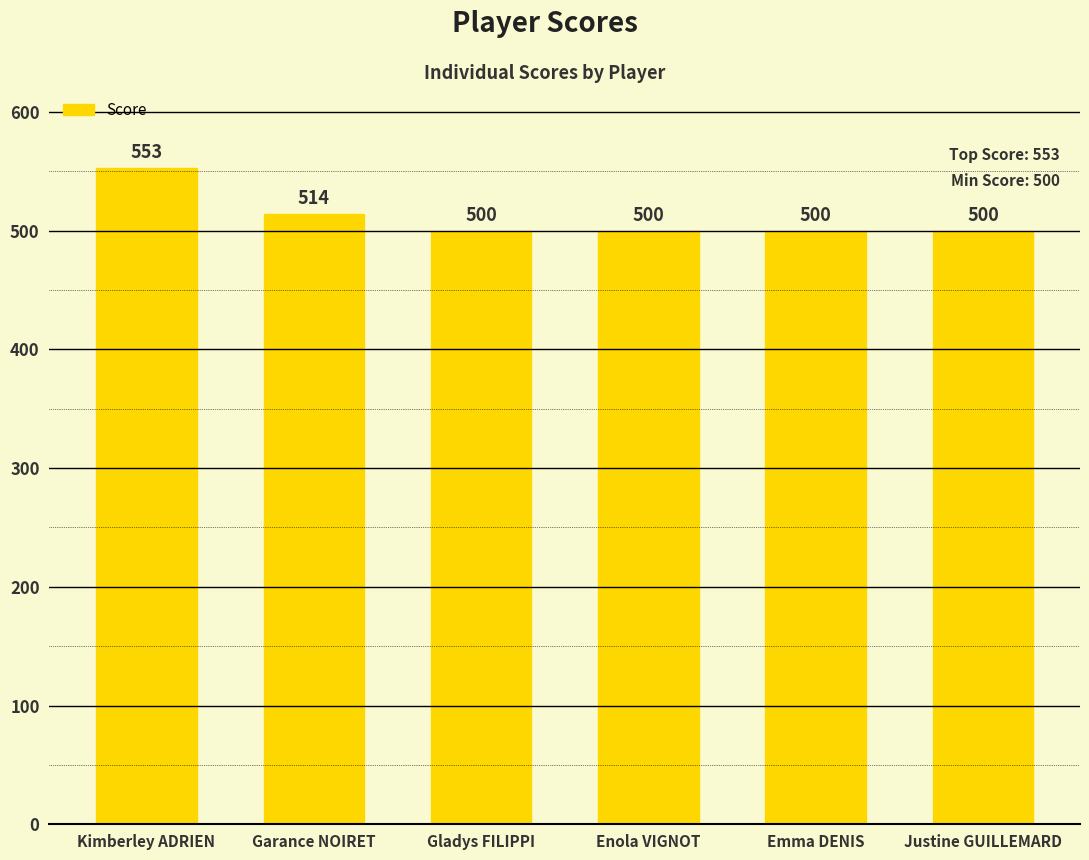

Count the number of categories in the chart.

6